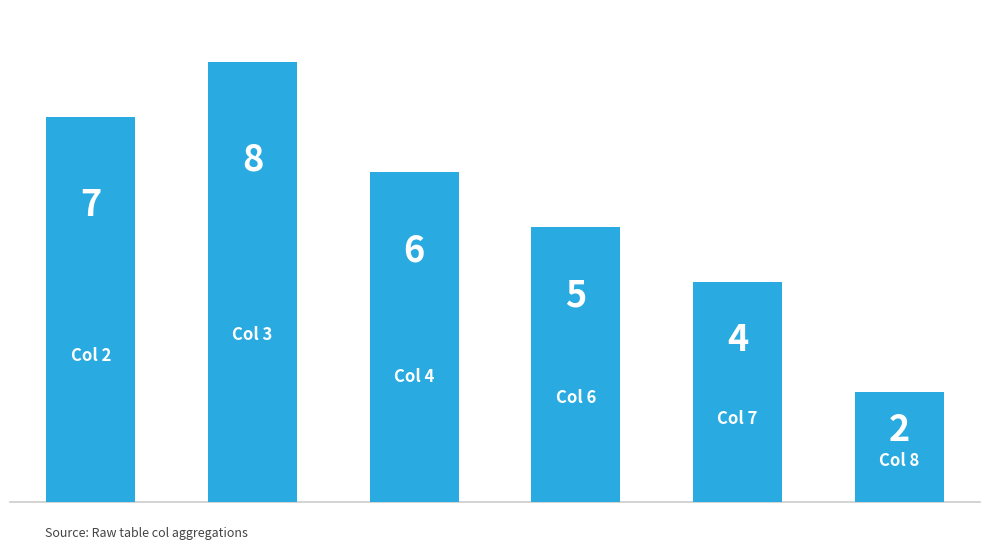

What is the greatest value displayed?

8